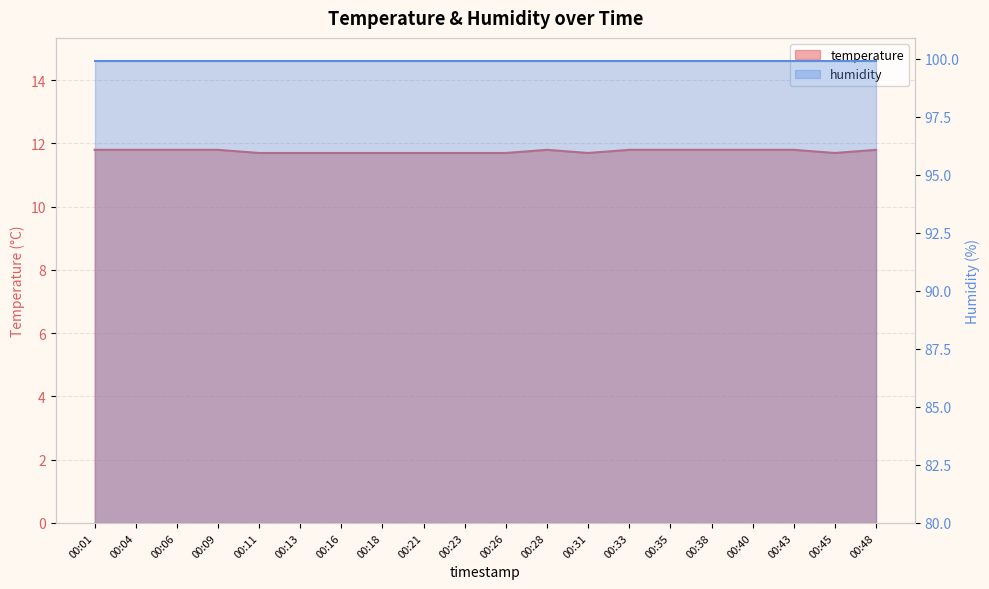

What is the average value?

11.8